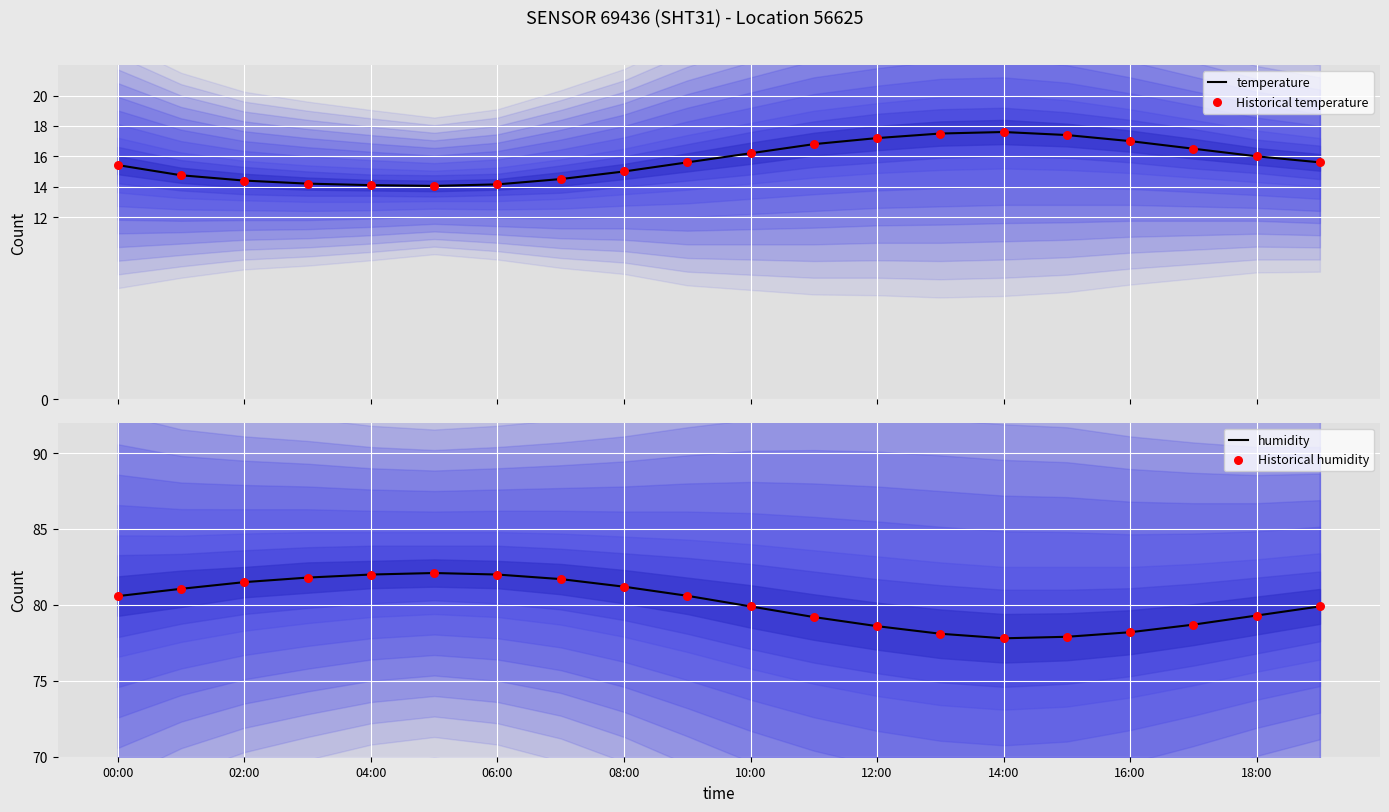

At how many categories does at least one series exceed 52?

20